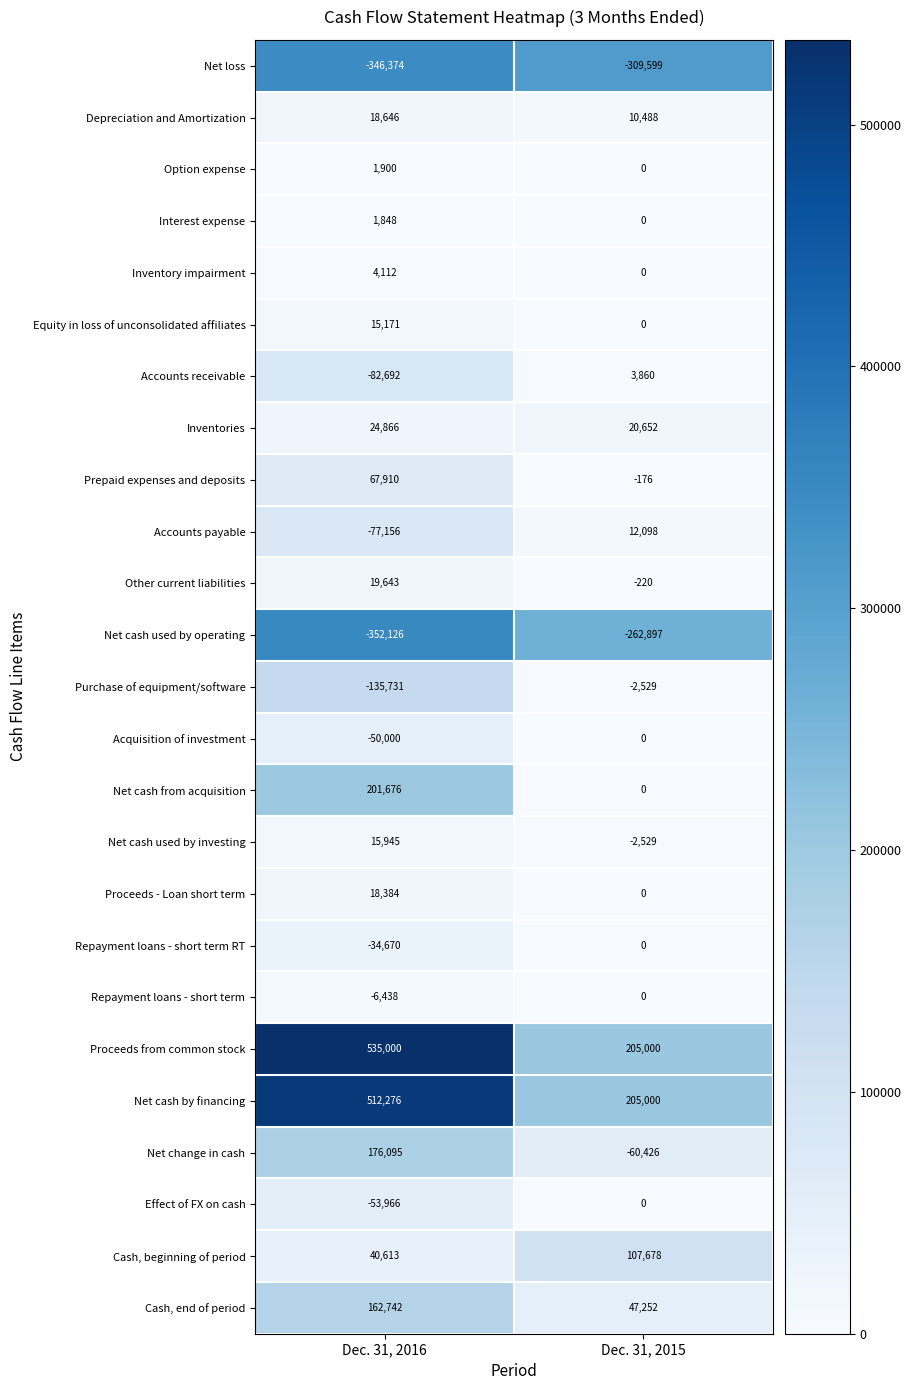

Is the value of Cash, end of period at Dec. 31, 2016 greater than the value of Net cash from acquisition at Dec. 31, 2015?

Yes